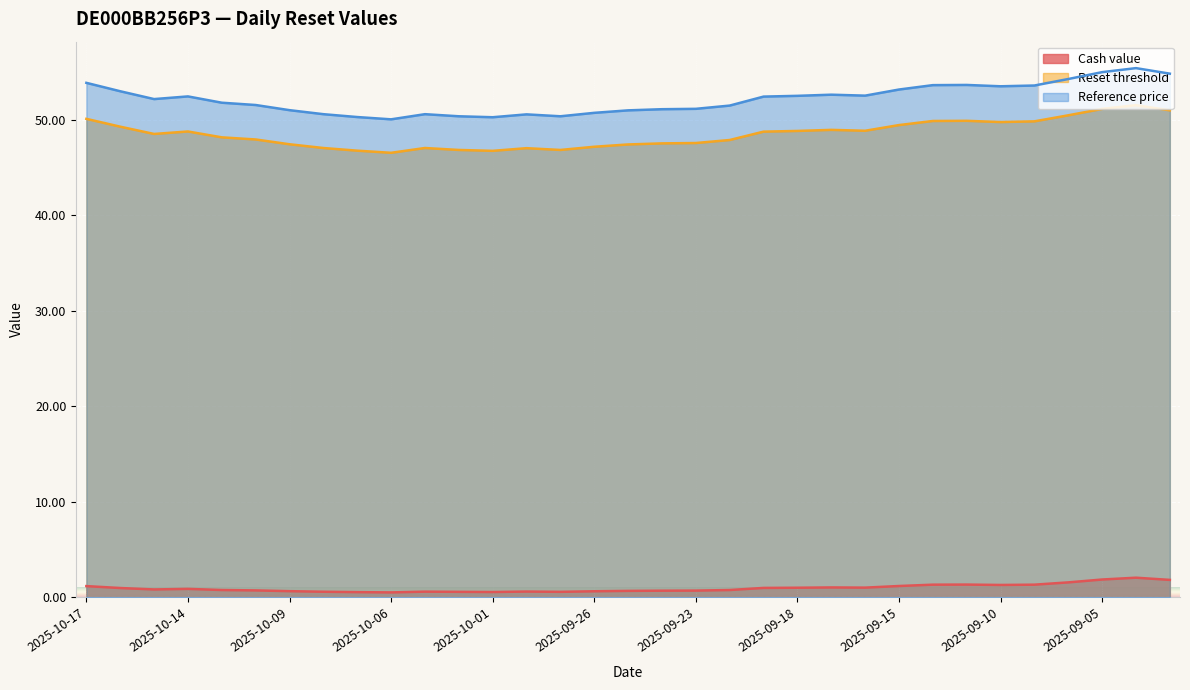

The Reference price series shows 15.8 at 2025-10-09. True or false?

False